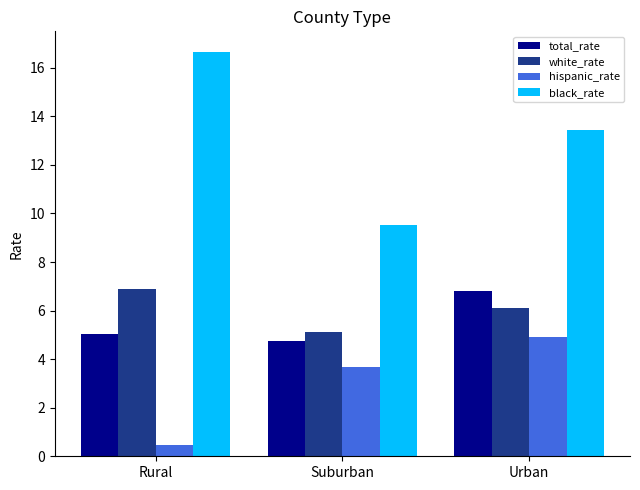

How many values in the black_rate series are below 13?

1